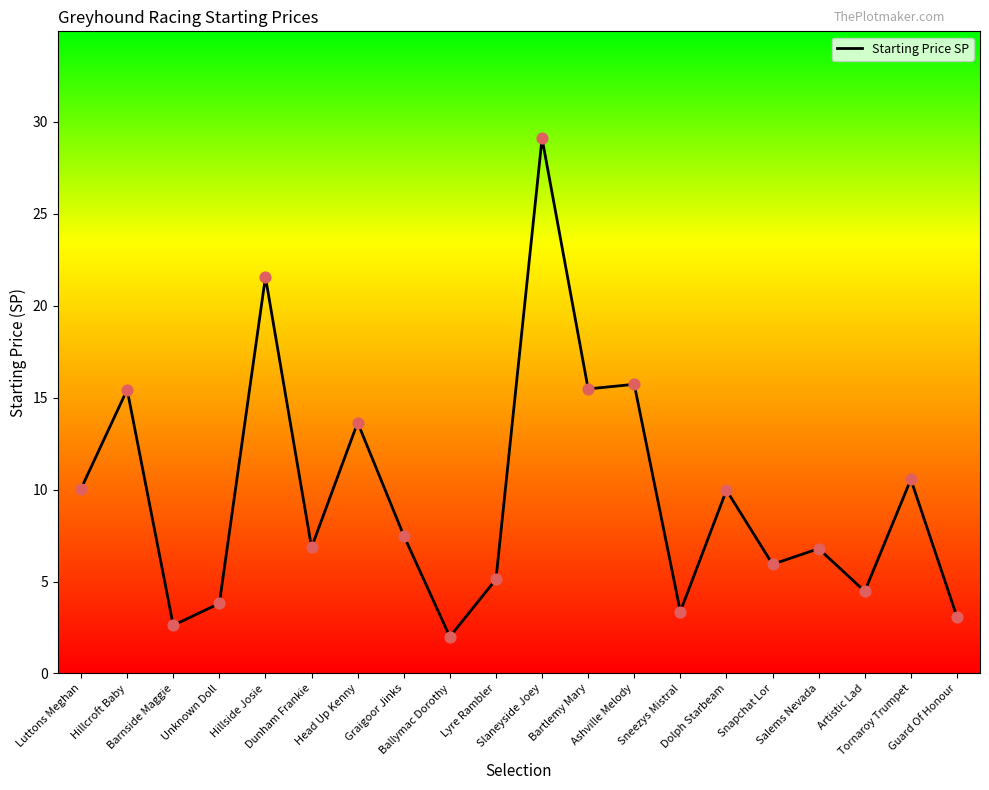

What is the ratio of the value at Hillside Josie to the value at Luttons Meghan?

2.1